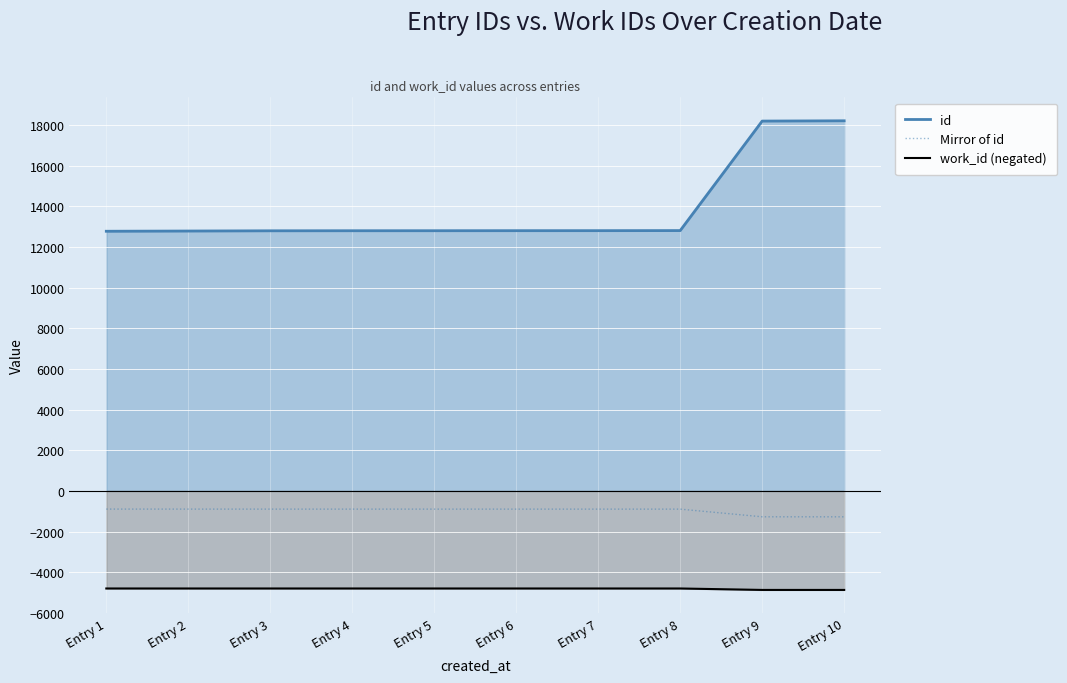

The id series shows 30803.8 at Entry 10. True or false?

False